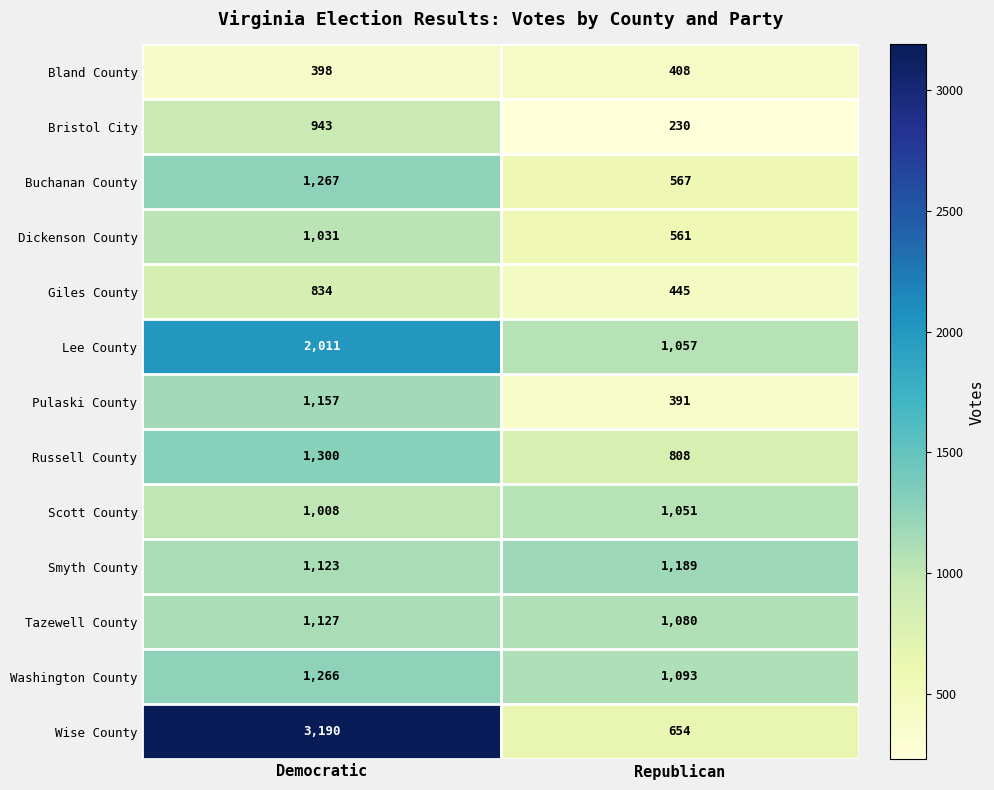

Reading left to right, list all the values displayed in this chart.

Bland County: 398	408
Bristol City: 943	230
Buchanan County: 1267	567
Dickenson County: 1031	561
Giles County: 834	445
Lee County: 2011	1057
Pulaski County: 1157	391
Russell County: 1300	808
Scott County: 1008	1051
Smyth County: 1123	1189
Tazewell County: 1127	1080
Washington County: 1266	1093
Wise County: 3190	654